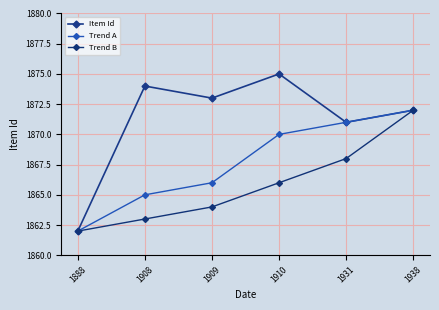

Where is Item Id nearest to the value 1868?

1931